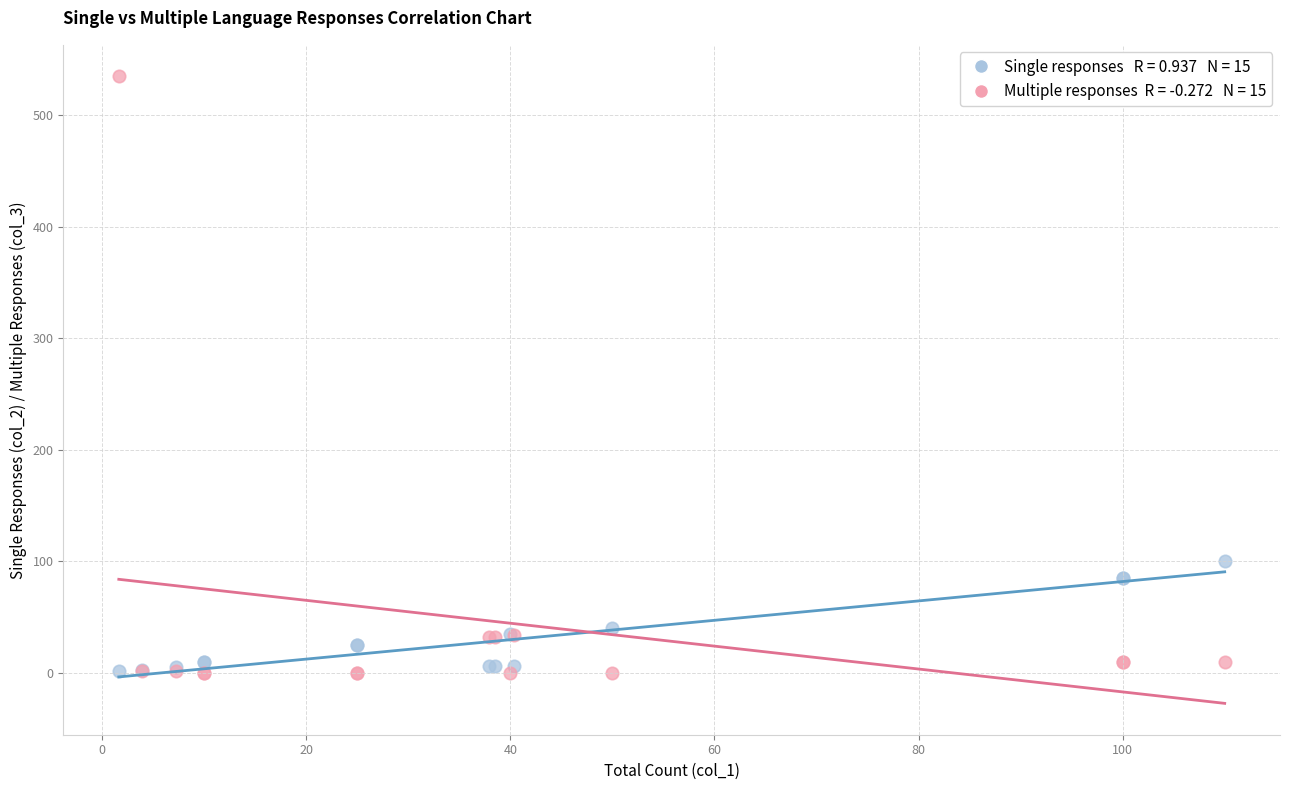

Across all series, what Y value is closest to 267?

100.0